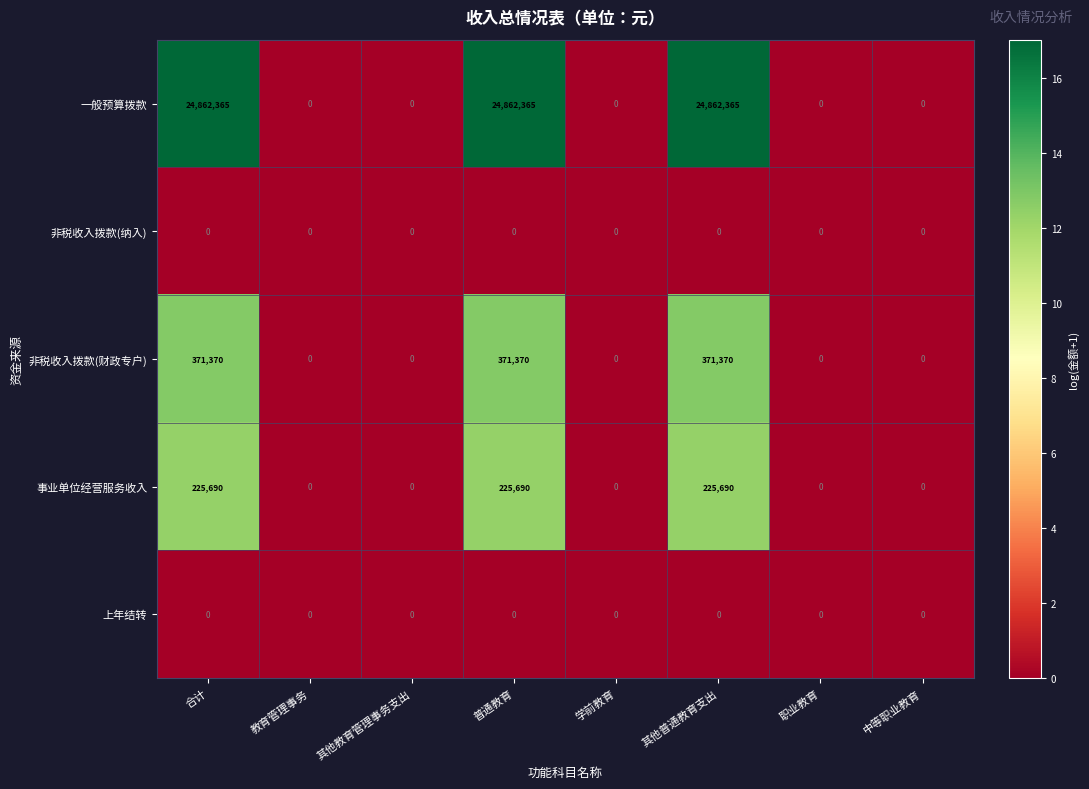

What is the sum of the 事业单位经营服务收入 values at 普通教育 and 教育管理事务?

225690